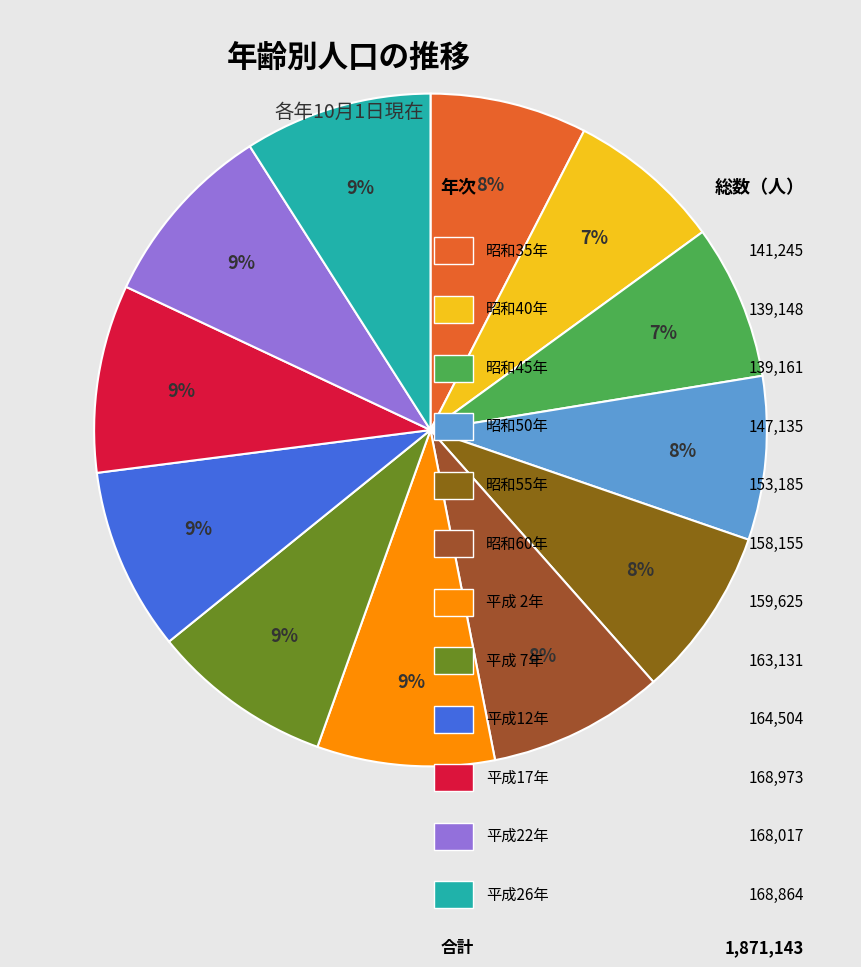

How many segments does this pie chart have?

12